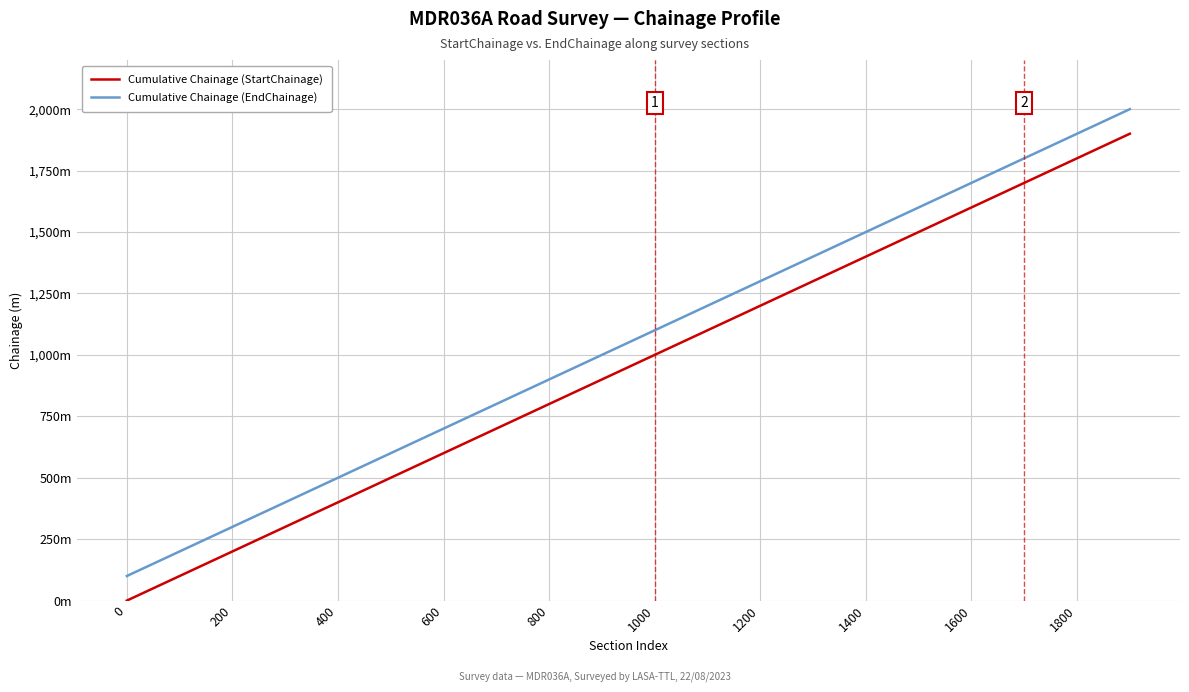

What is the greatest value displayed?

2000